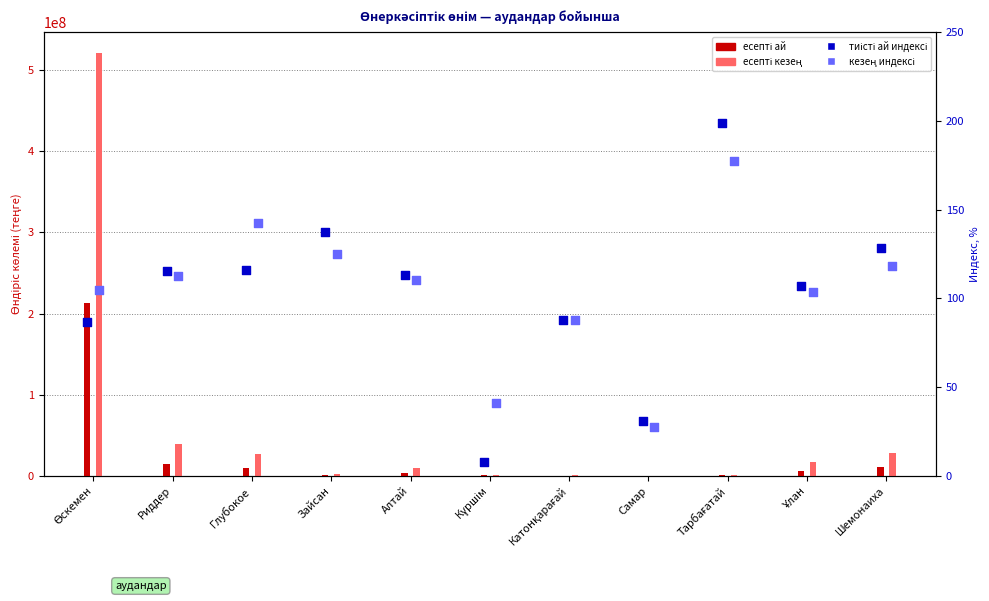

At how many categories does at least one series exceed 75?

9